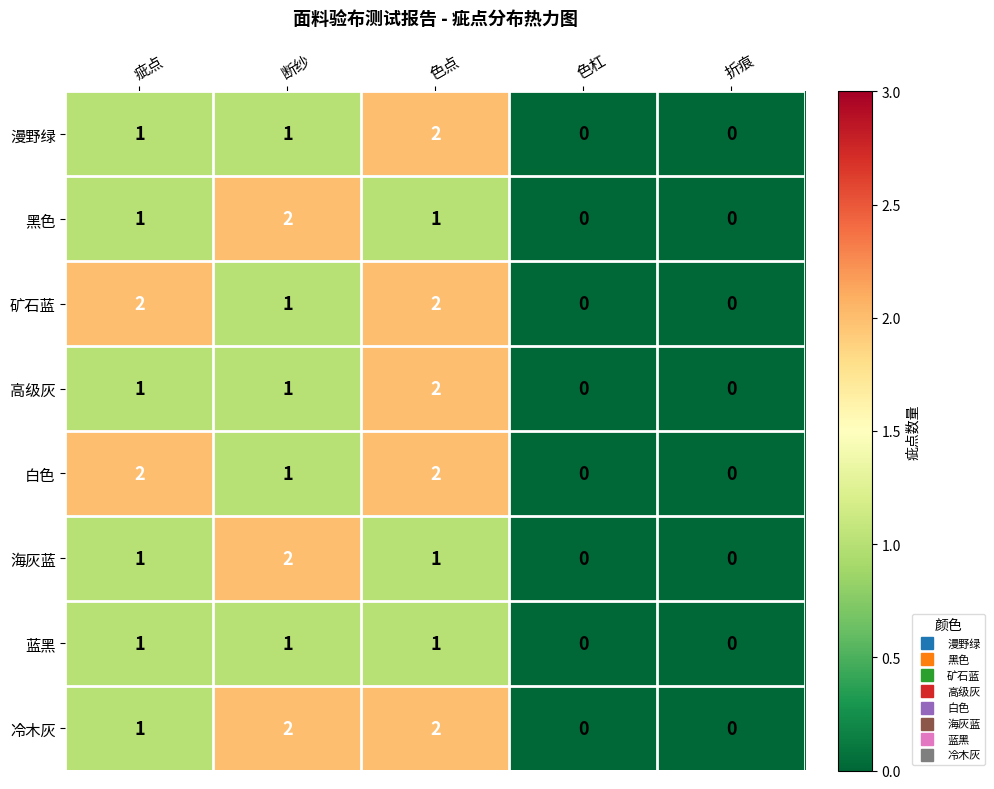

Is it true that 海灰蓝 equals 0 at 色点?

False